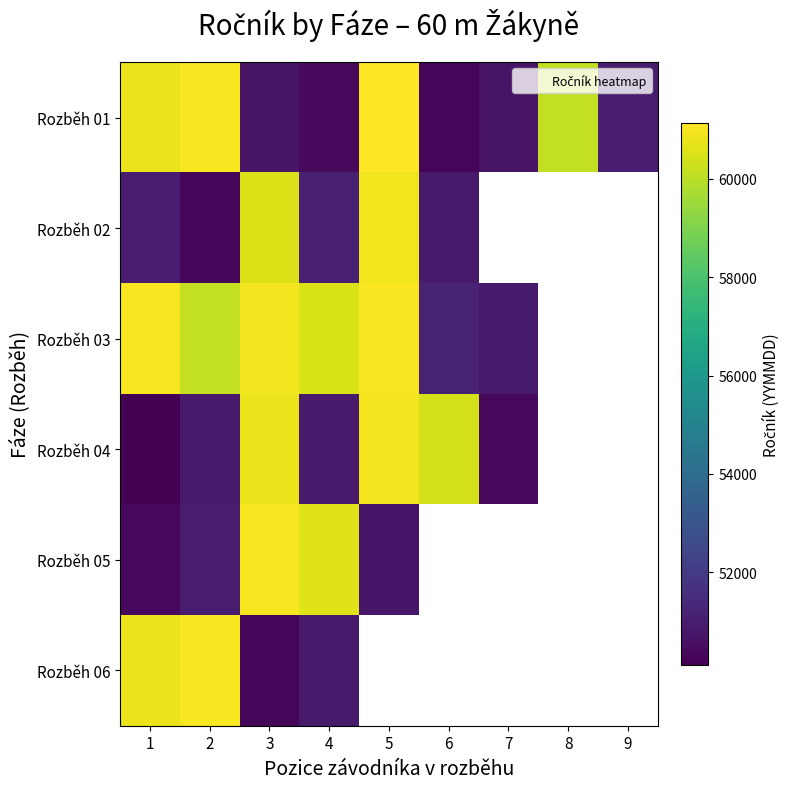

What is the spread (max minus min) of values at 6?

10076.0